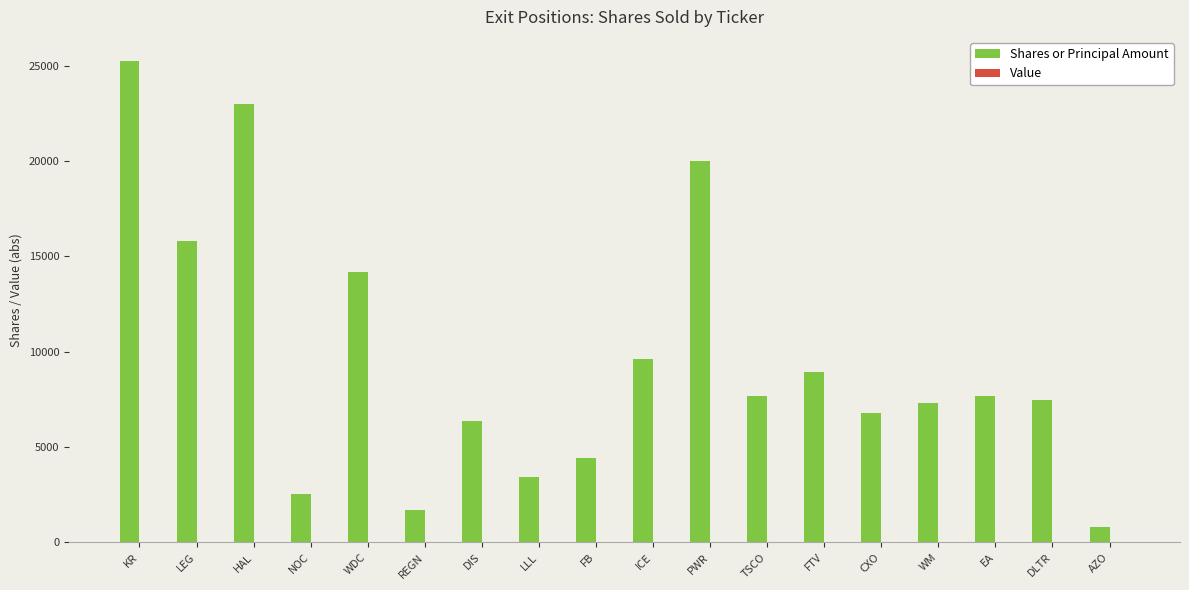

Where is the data nearest to the value 13034?

WDC